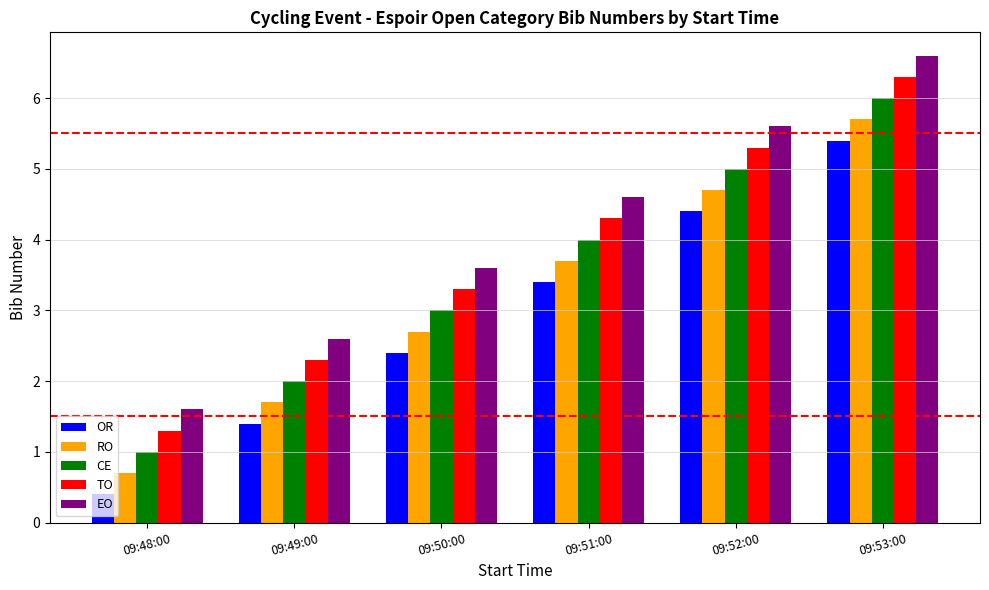

Which label corresponds to the largest value in the chart?

09:53:00